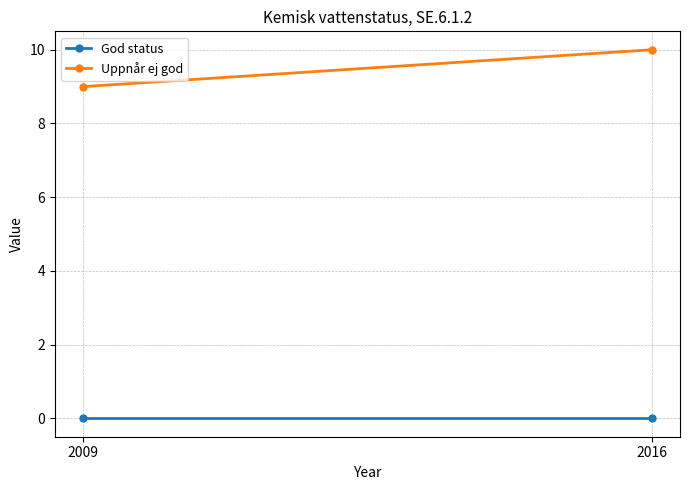

The Uppnår ej god series shows 10 at 2016. True or false?

True